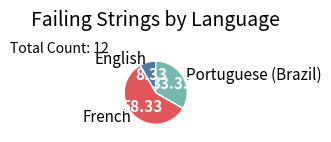

Between Portuguese (Brazil) and French, which is larger?

French